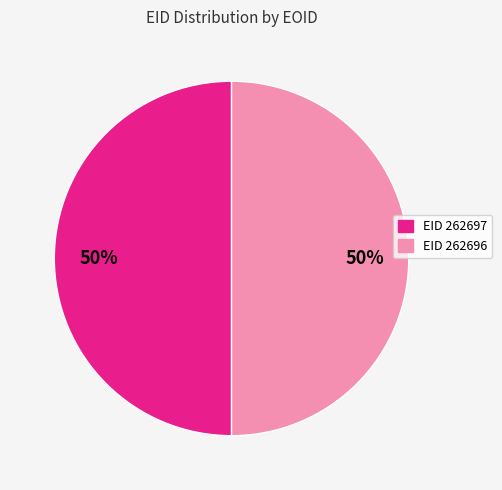

True or false: EID 262697 accounts for 50% of the total.

True